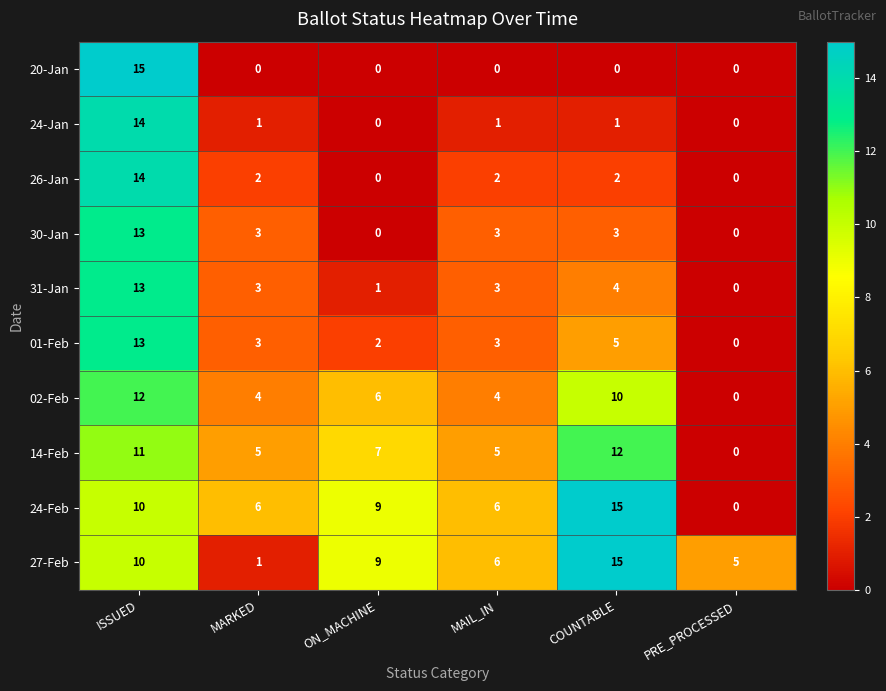

At how many categories does at least one series exceed 13?

2